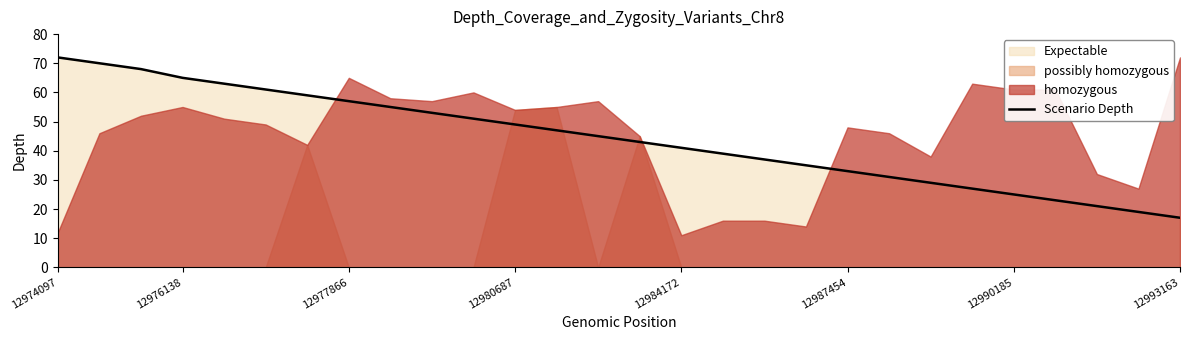

True or false: there are more than 1 points higher than both neighbors.

False